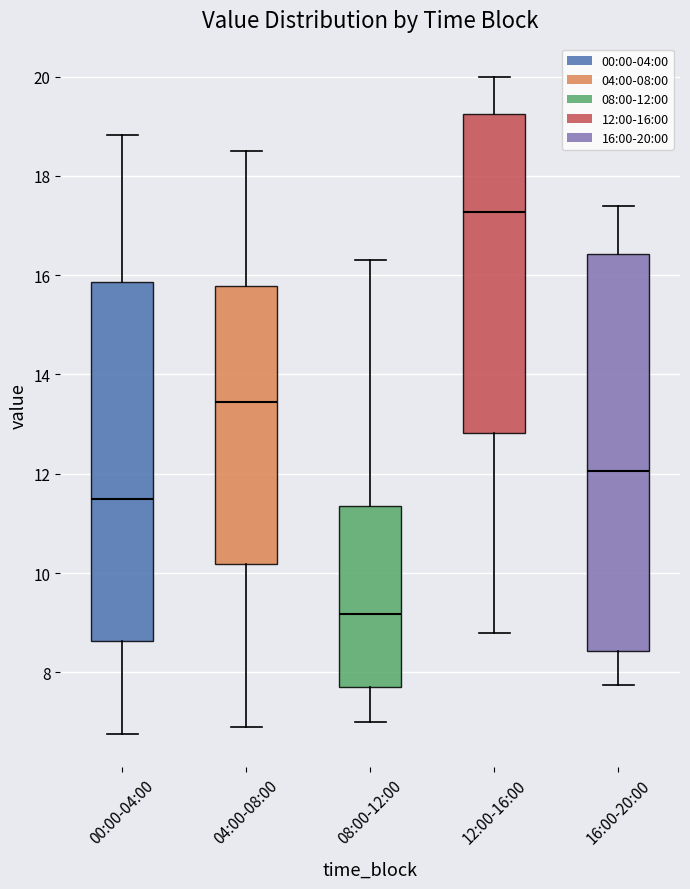

Comparing the boxes themselves (not the whiskers), which one is the tallest?

16:00-20:00